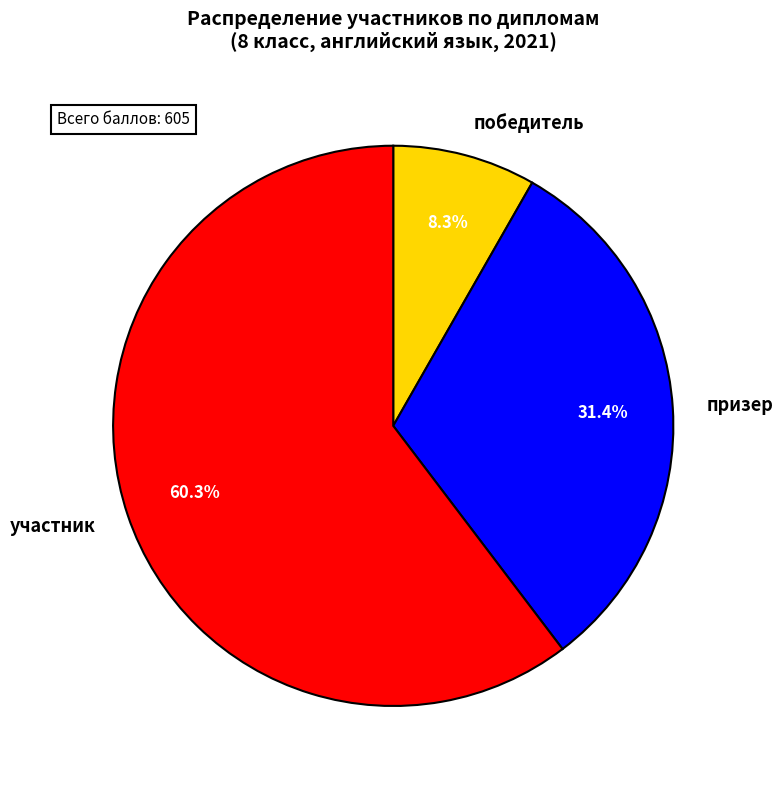

Rank the categories by value from lowest to highest.

победитель, призер, участник